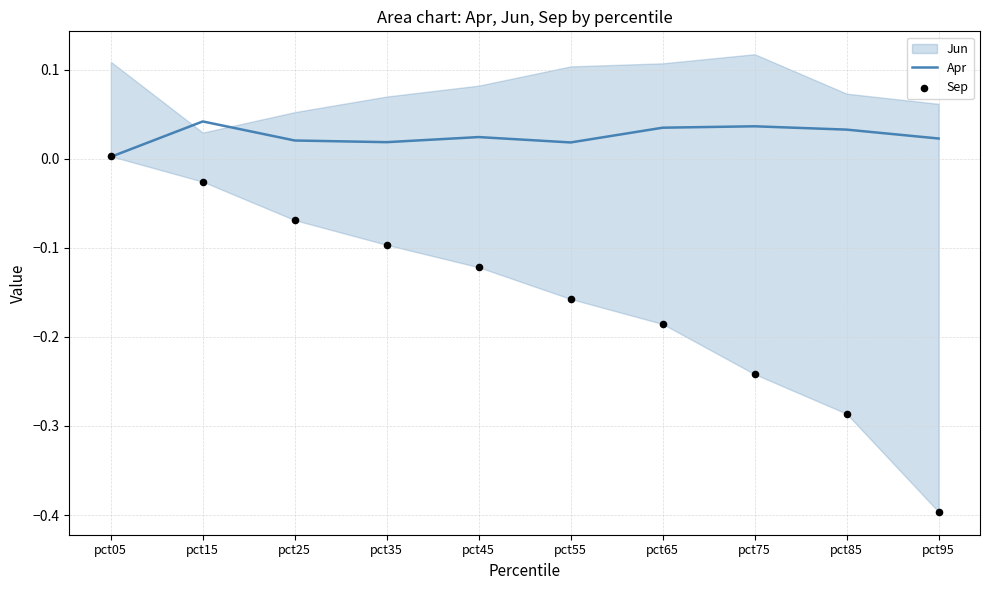

What is the total value across all series at pct65?

-0.2